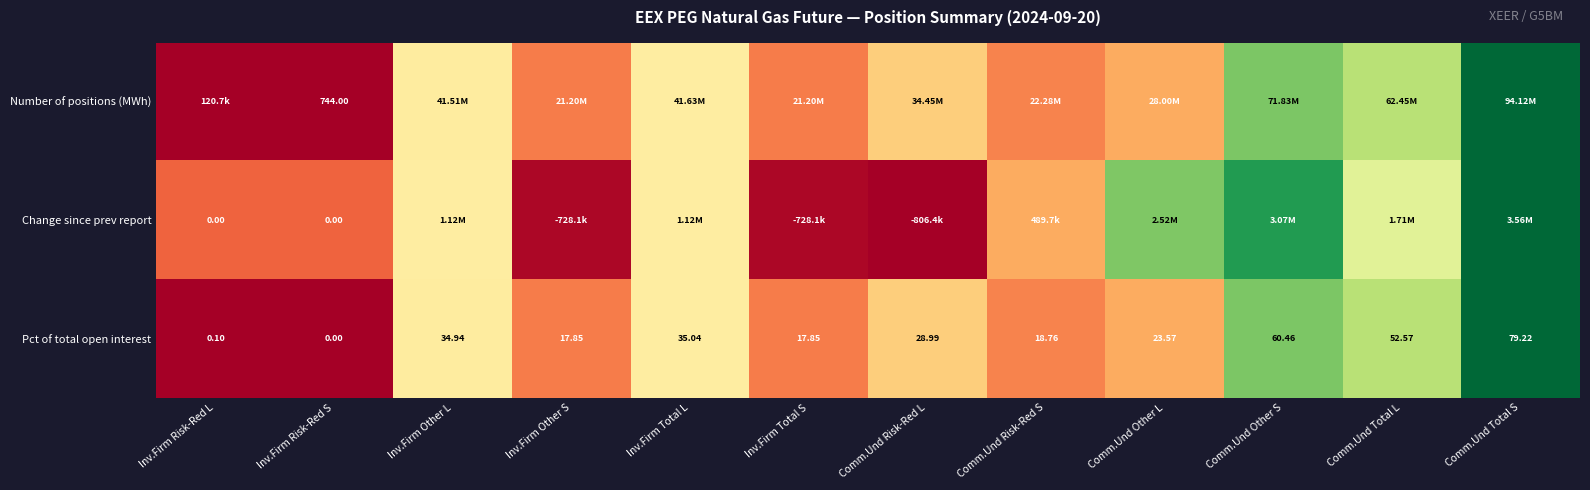

Which category has the lowest value in the Pct of total open interest series?

Inv.Firm Risk-Red S